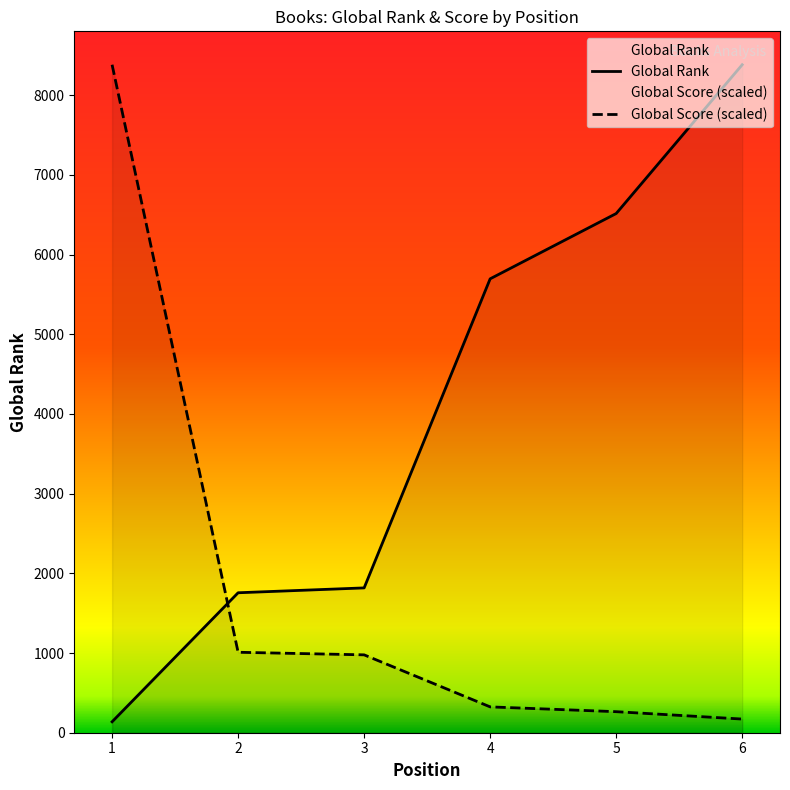

The Global Rank series shows 14939.7 at 6. True or false?

False